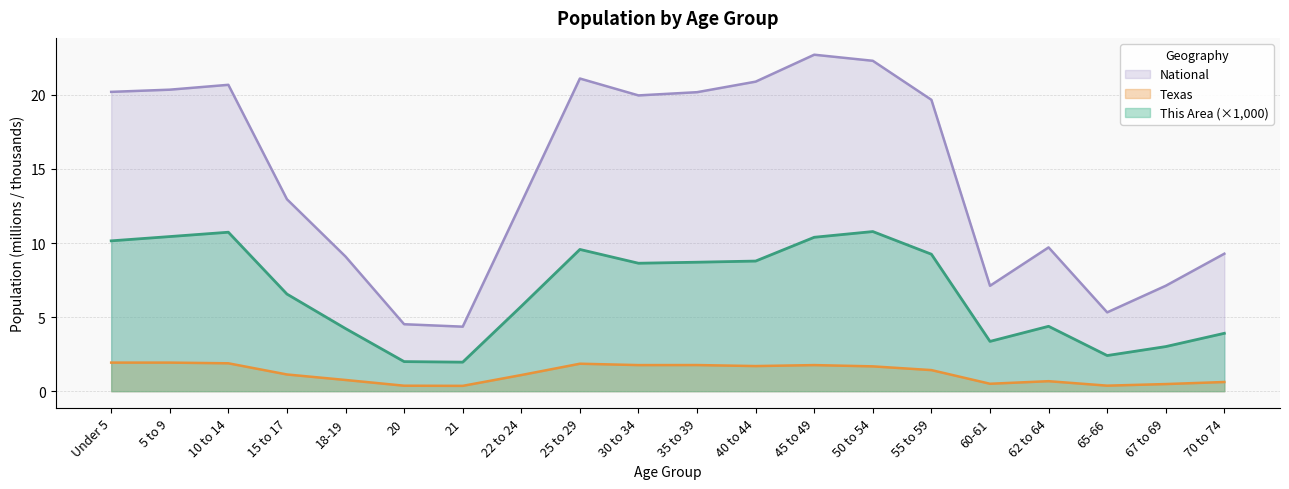

In This Area, how many points are higher than both neighbors (excluding endpoints)?

4